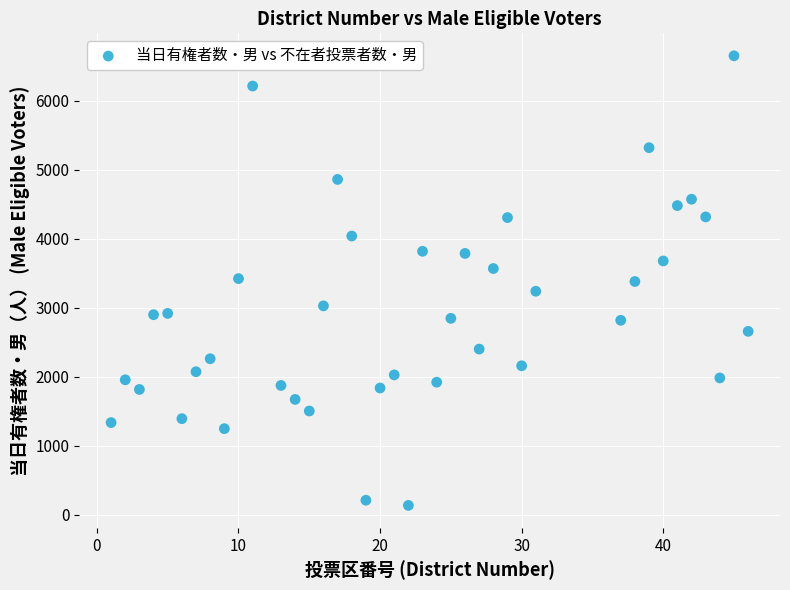

What is the range of X values (max minus min)?

45